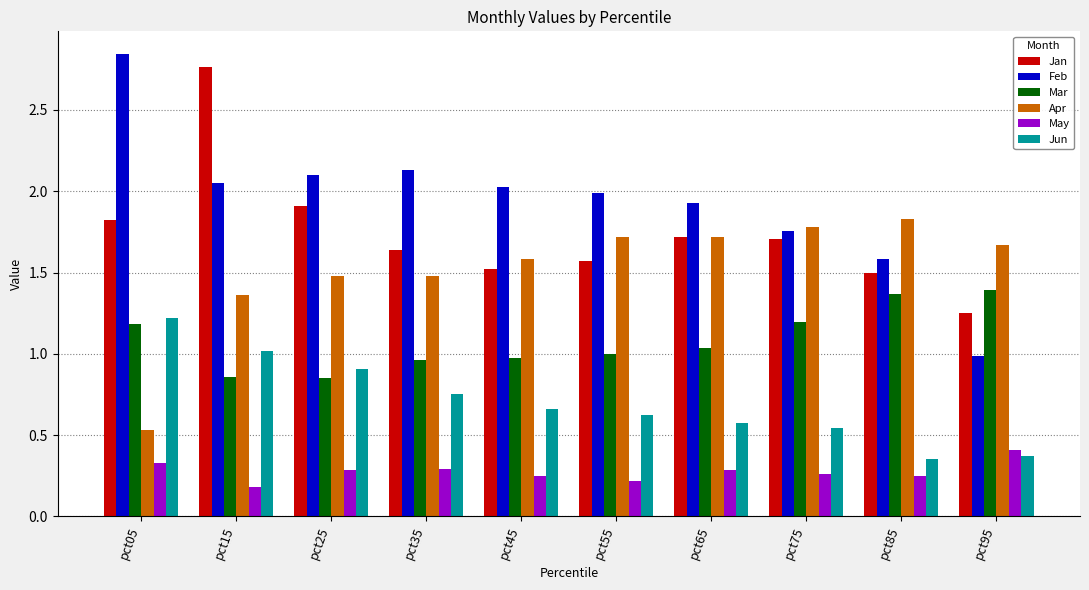

The Feb series shows 0.3 at pct95. True or false?

False